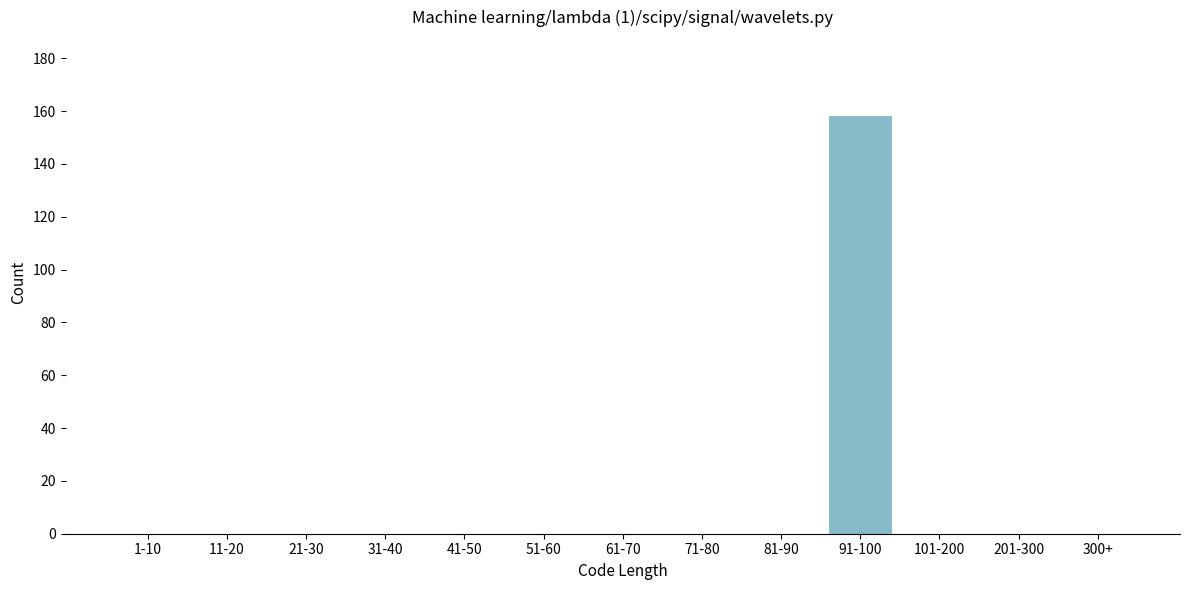

Reading left to right, what are all the values shown in this chart?

1-10=0	11-20=0	21-30=0	31-40=0	41-50=0	51-60=0	61-70=0	71-80=0	81-90=0	91-100=158	101-200=0	201-300=0	300+=0